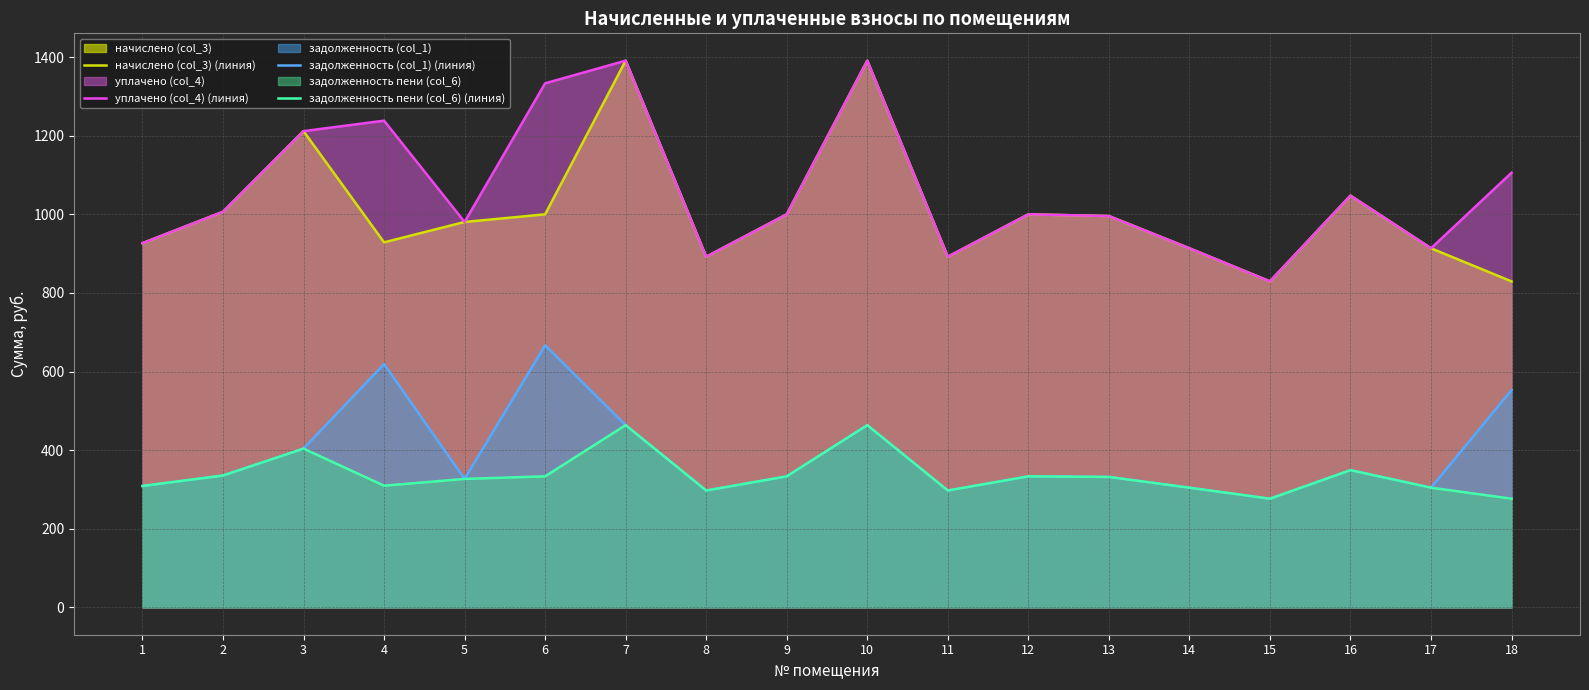

Reading left to right, extract all data points from this chart.

начислено (col_3) (линия): 926.6	1006.6	1211.8	928.8	980.6	1000.1	1391.0	892.1	1000.1	1391.0	892.1	1000.1	995.8	913.7	829.4	1047.6	913.7	829.4
уплачено (col_4) (линия): 926.6	1006.6	1211.8	1238.4	980.6	1333.4	1391.0	892.1	1000.1	1391.0	892.1	1000.1	995.8	913.7	829.4	1047.6	913.7	1105.9
задолженность (col_1) (линия): 308.9	335.5	403.9	619.2	326.9	666.7	463.7	297.4	333.4	463.7	297.4	333.4	331.9	304.6	276.5	349.2	304.6	553.0
задолженность пени (col_6) (линия): 308.9	335.5	403.9	309.6	326.9	333.4	463.7	297.4	333.4	463.7	297.4	333.4	331.9	304.6	276.5	349.2	304.6	276.5